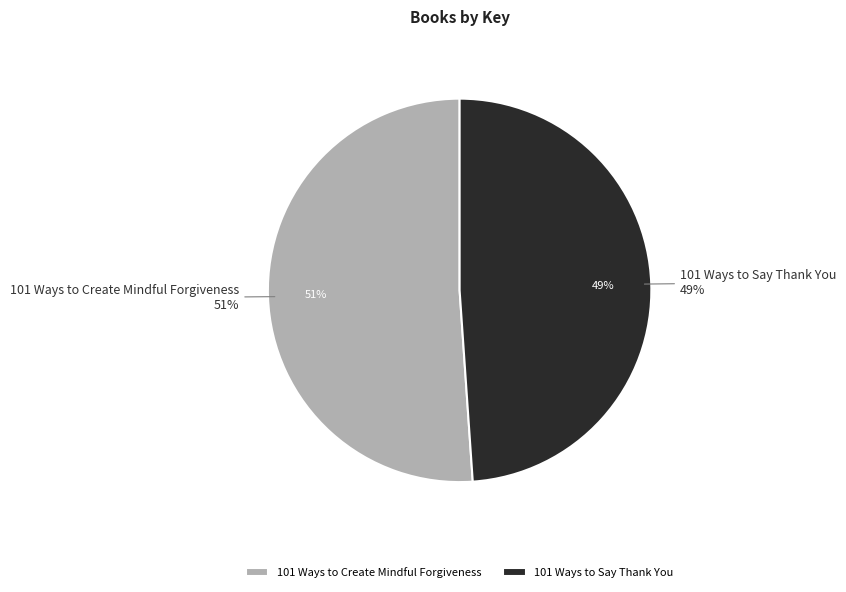

What percentage do 101 Ways to Create Mindful Forgiveness and 101 Ways to Say Thank You together represent?

100.0%